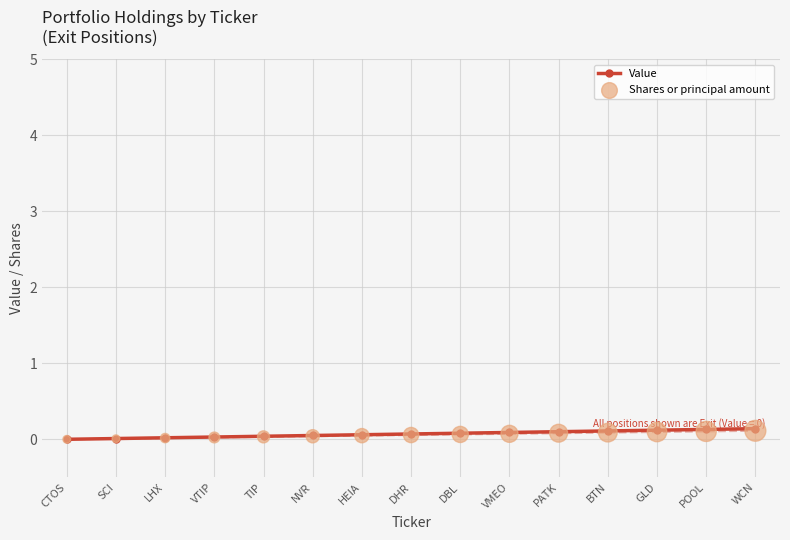

At how many categories does at least one series exceed 0?

14